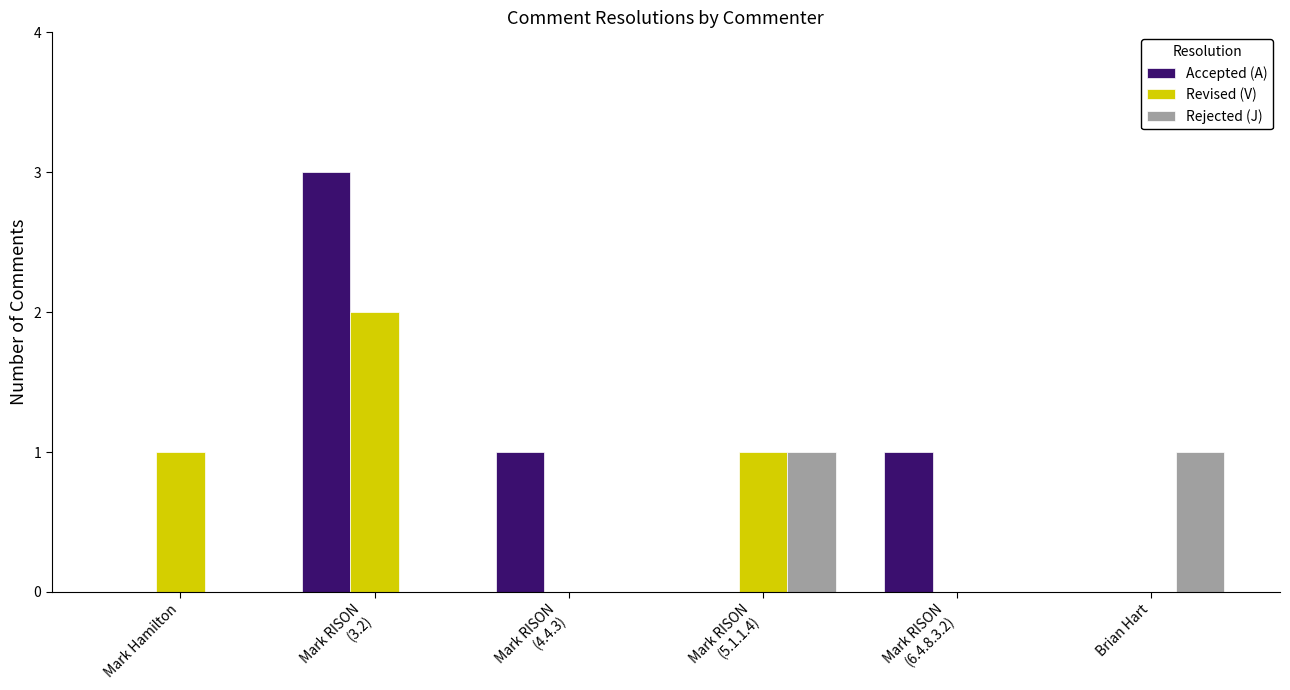

What is the maximum value for Accepted (A)?

3